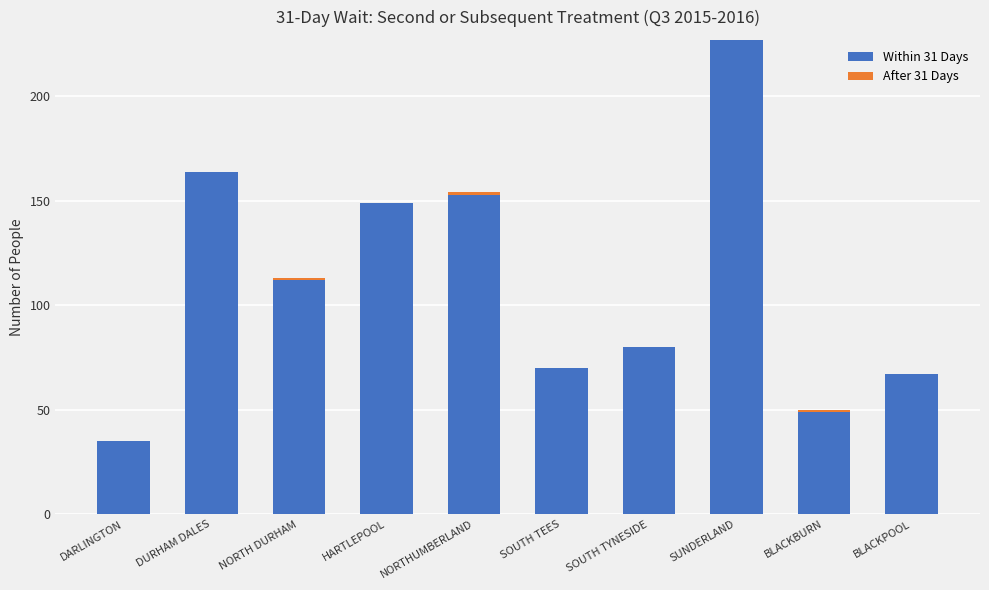

Are the bars horizontal?

No